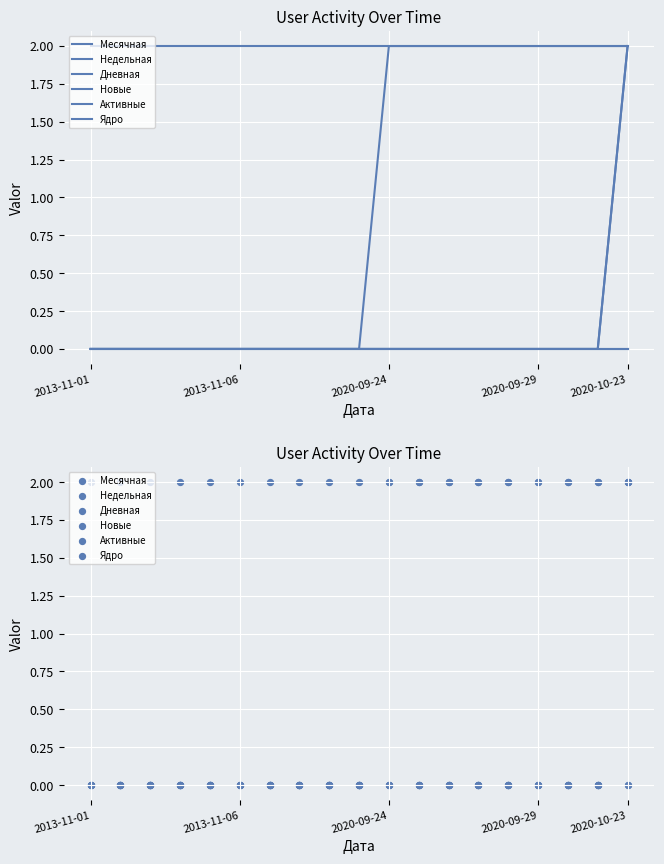

Is the value of Ядро at 11 greater than the value of Месячная at 18?

No